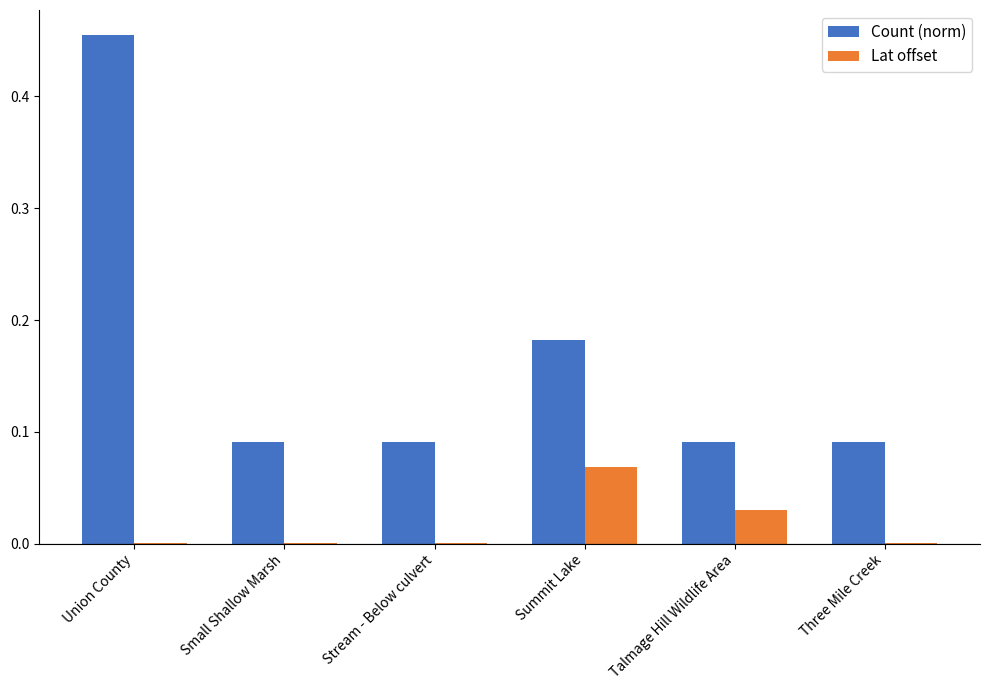

At which label does Lat offset reach its peak?

Summit Lake